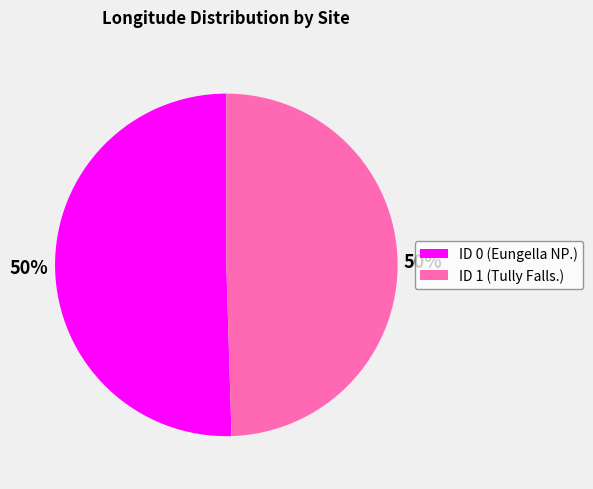

Approximately how many times larger is the value at ID 1 (Tully Falls.) compared to ID 0 (Eungella NP.)?

1.0